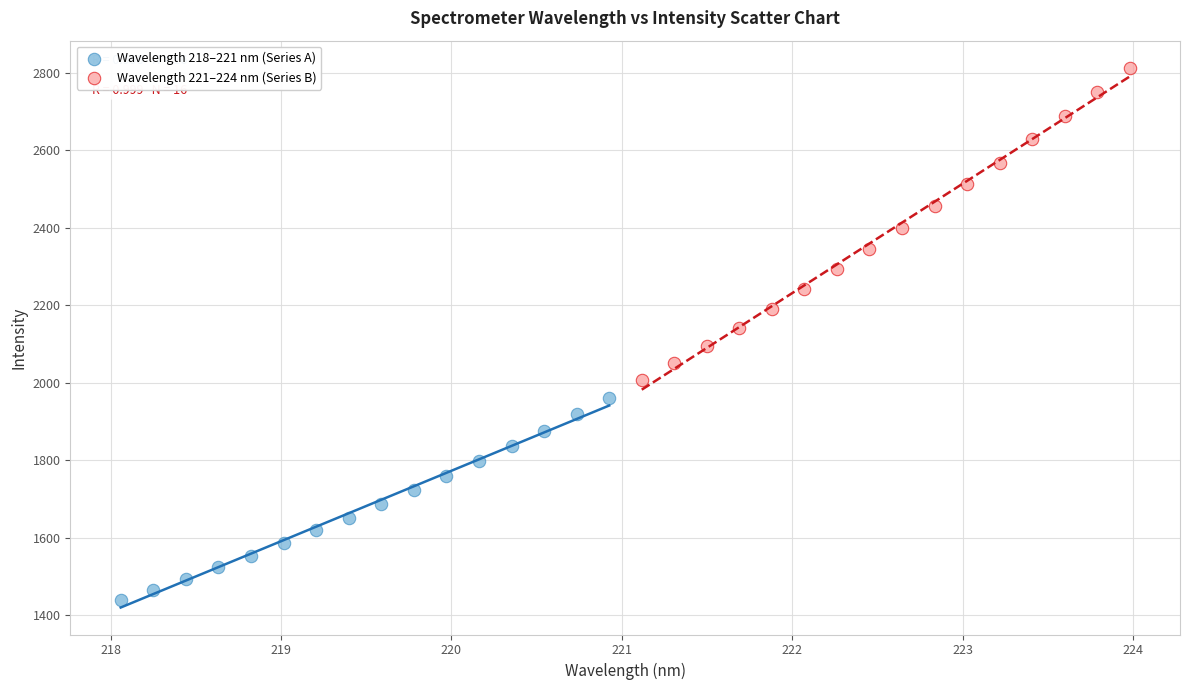

Which series reaches the maximum Y coordinate?

Wavelength 221–224 nm (Series B)